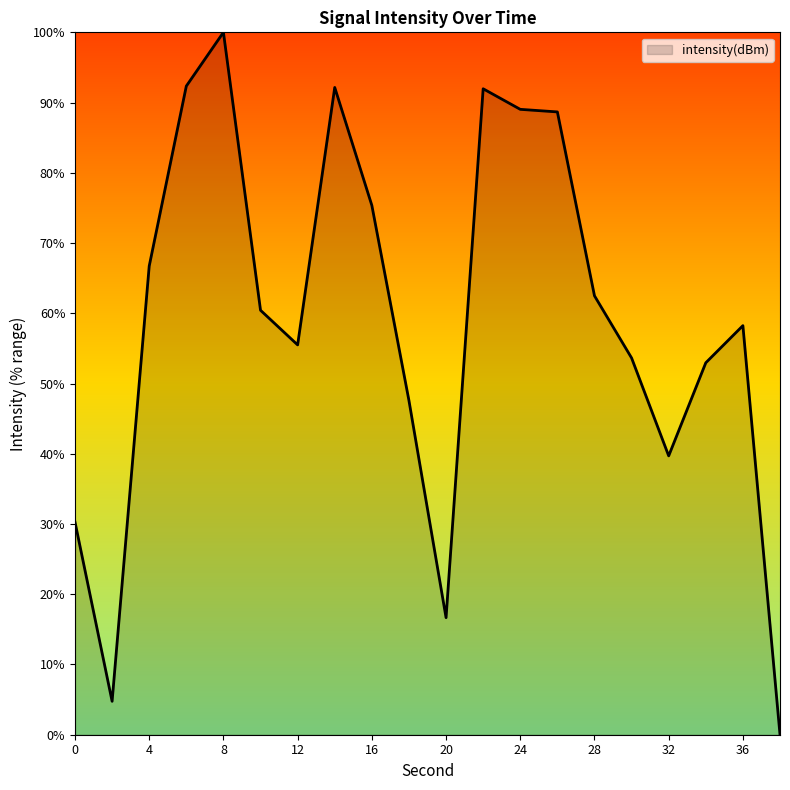

What is the difference between the maximum and minimum values?

100.0